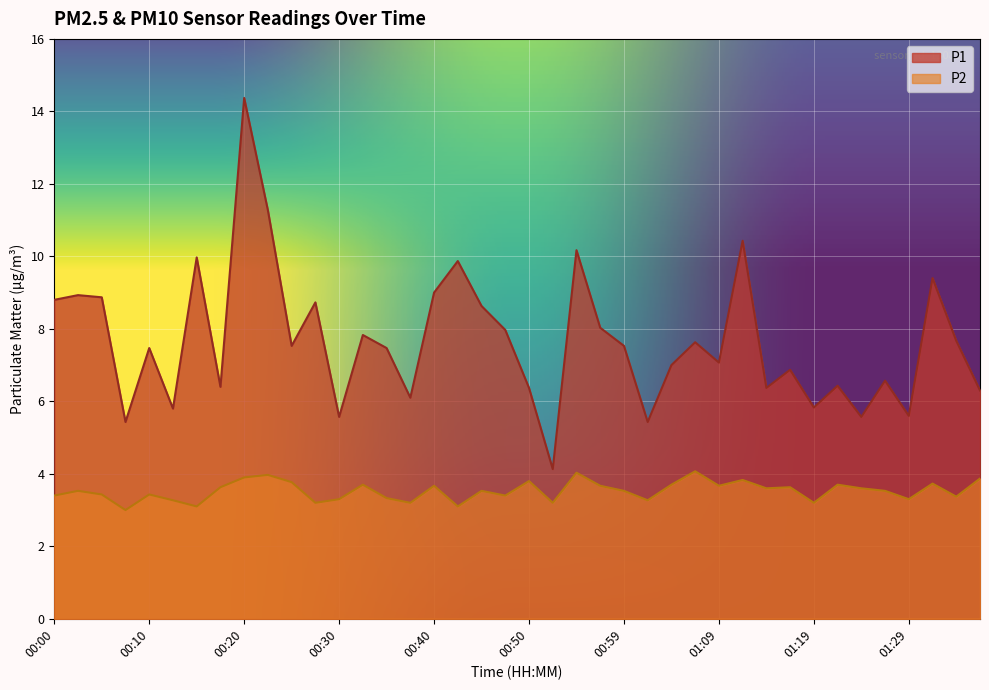

True or false: P1 and P2 cross at least once.

False